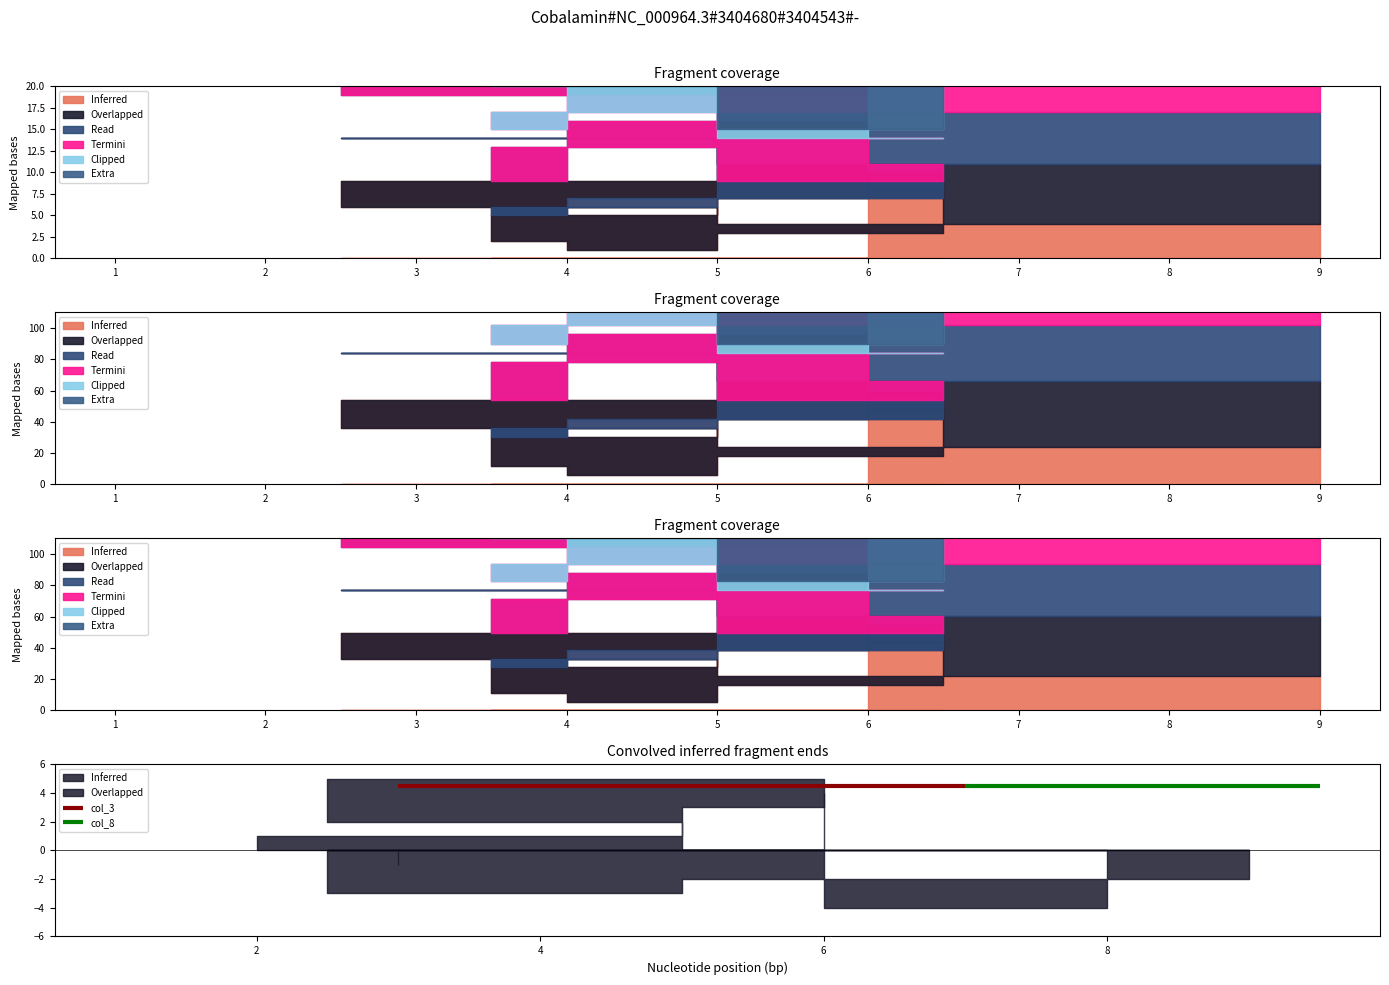

What is the label of the 5th point from the right?

2